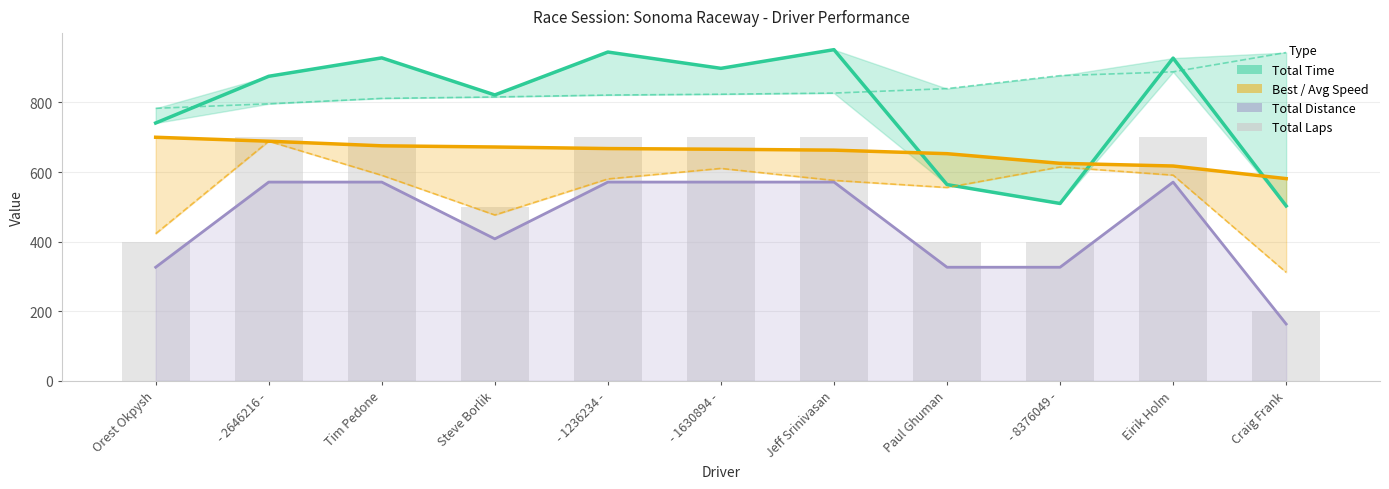

What is the label of the 9th bar from the left?

- 8376049 -